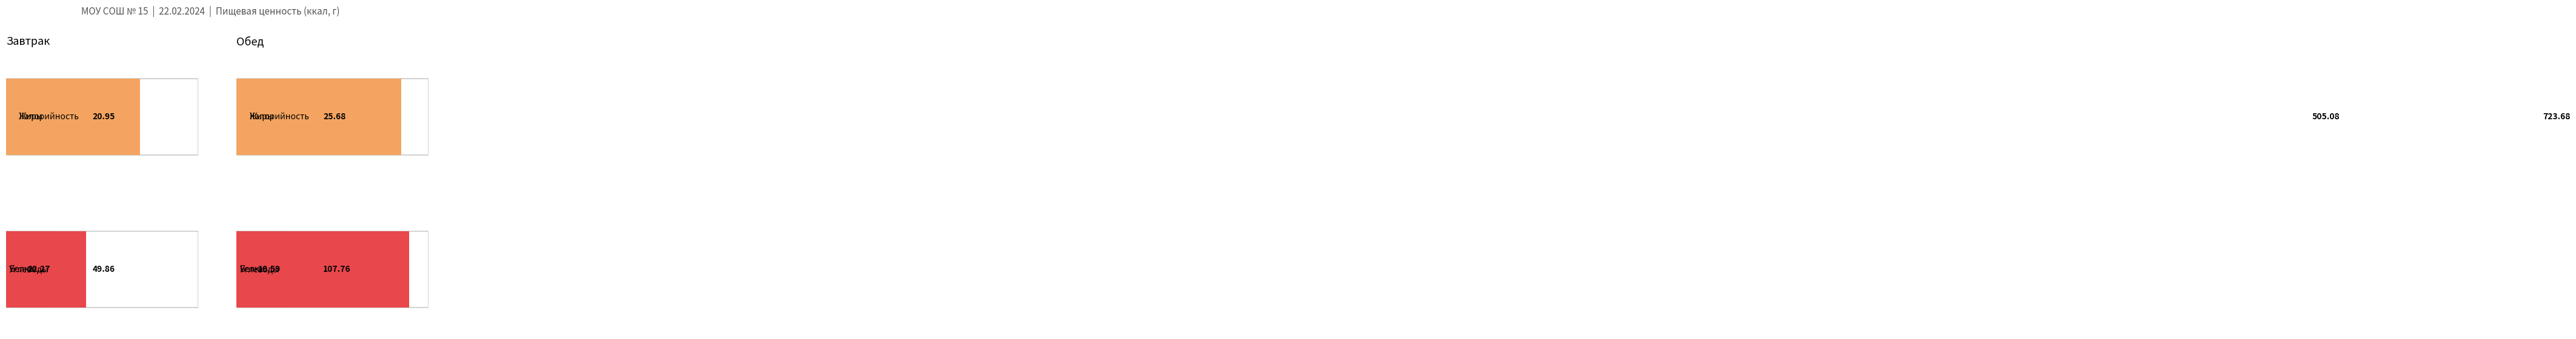

What is the sum of all Калорийность values?

1228.8